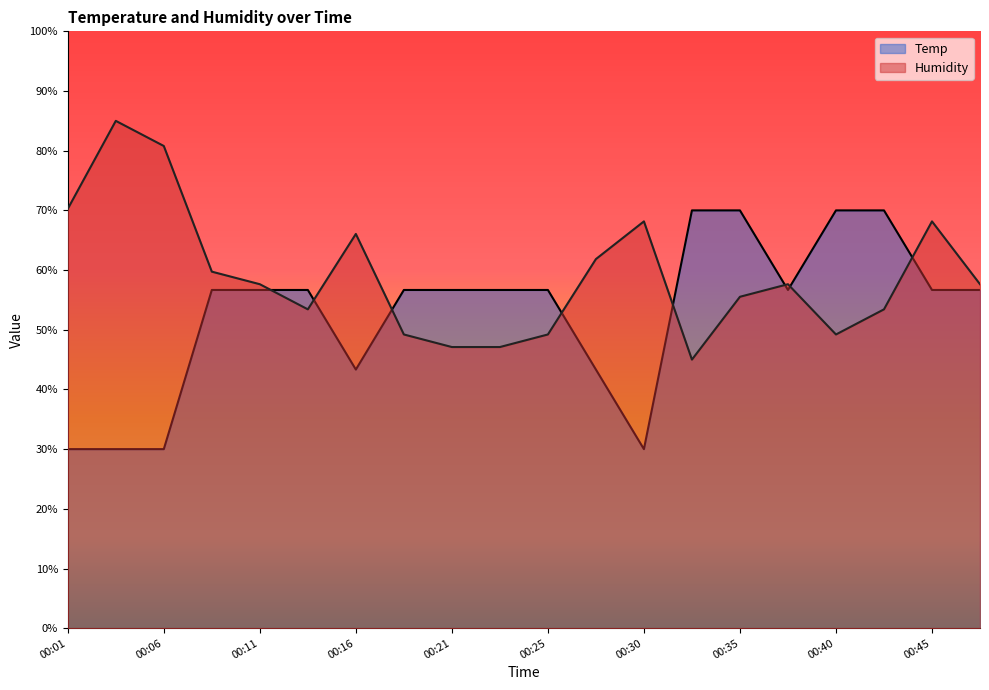

Reading left to right, transcribe all the data shown in this chart.

Temp: 30.0	30.0	30.0	56.7	56.7	56.7	43.3	56.7	56.7	56.7	56.7	43.3	30.0	70.0	70.0	56.7	70.0	70.0	56.7	56.7
Humidity: 70.3	85.0	80.8	59.7	57.6	53.4	66.1	49.2	47.1	47.1	49.2	61.8	68.2	45.0	55.5	57.6	49.2	53.4	68.2	57.6